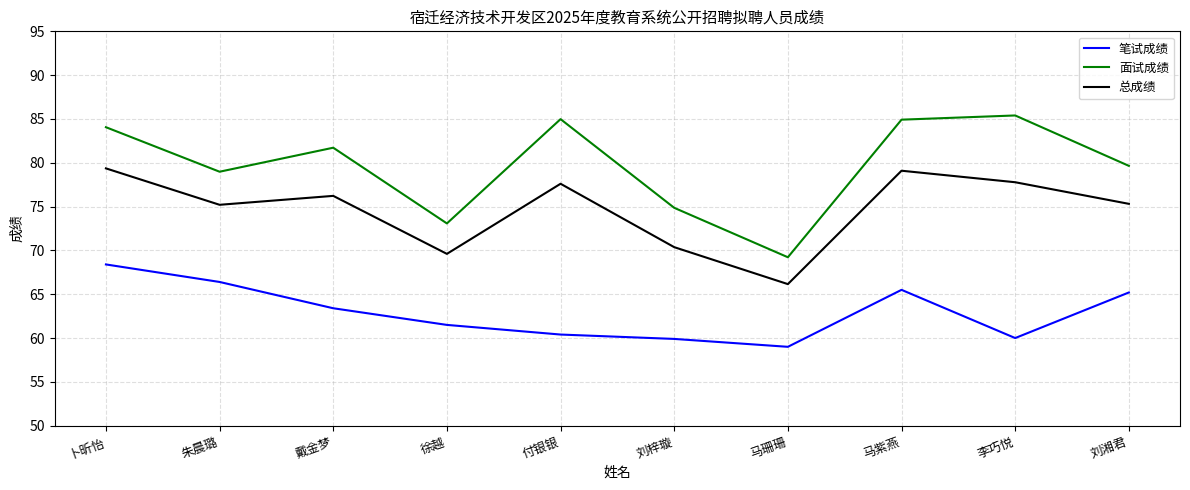

True or false: 面试成绩 has a value of 81.7 at 戴金梦.

True